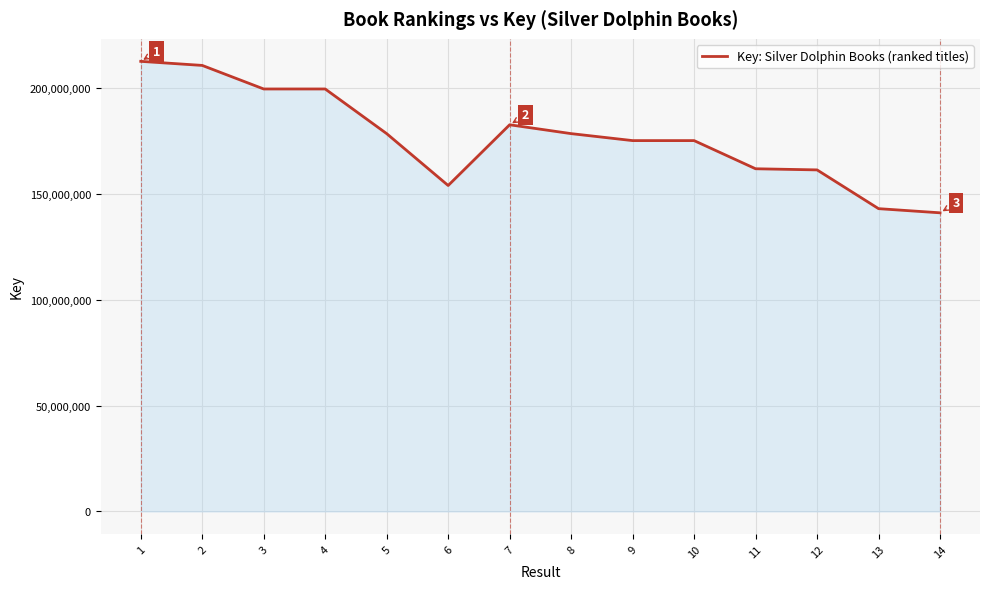

What is the minimum value shown in the chart?

141035570